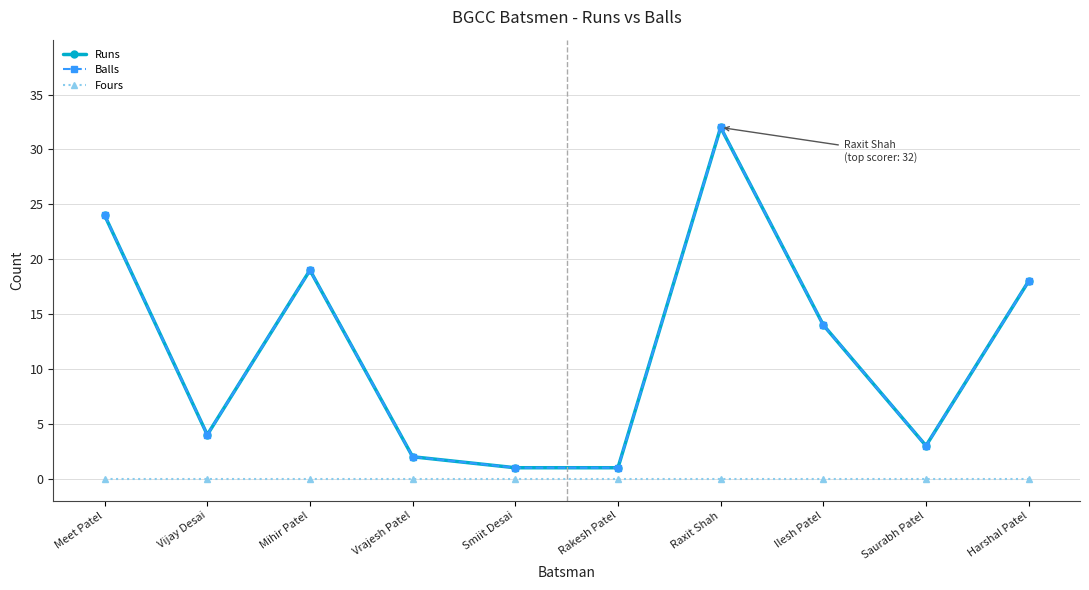

Reading right to left, extract all data points from this chart.

Runs: 18	3	14	32	1	1	2	19	4	24
Balls: 18	3	14	32	1	1	2	19	4	24
Fours: 0	0	0	0	0	0	0	0	0	0